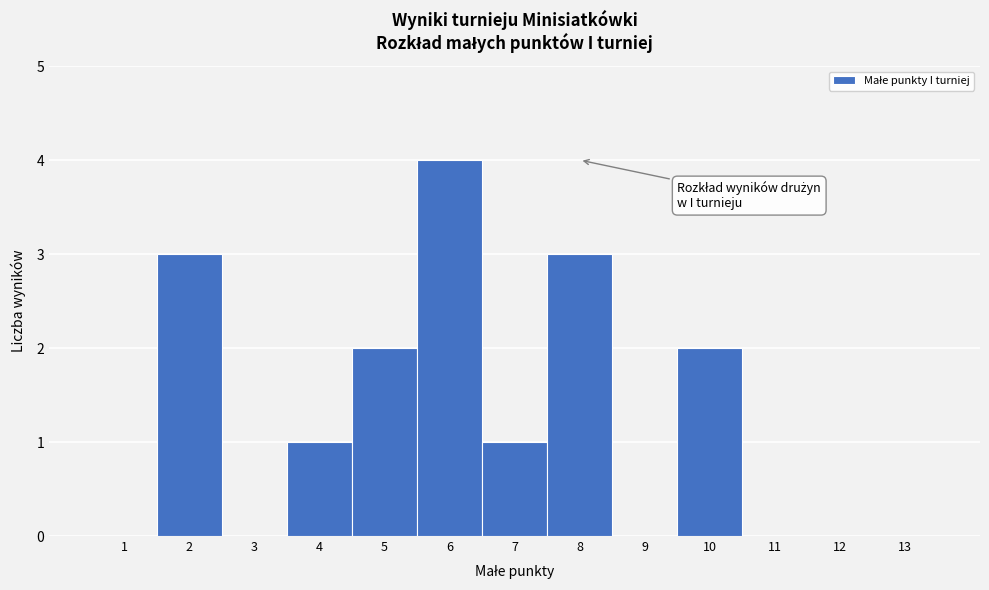

Reading left to right, list every bar in this chart as the range it spans on the x-axis followed by its height. The values are not printed on the chart, so give them approximately, as read against the axis.

0.5 to 1.5: 0
1.5 to 2.5: 3
2.5 to 3.5: 0
3.5 to 4.5: 1
4.5 to 5.5: 2
5.5 to 6.5: 4
6.5 to 7.5: 1
7.5 to 8.5: 3
8.5 to 9.5: 0
9.5 to 10.5: 2
10.5 to 11.5: 0
11.5 to 12.5: 0
12.5 to 13.5: 0